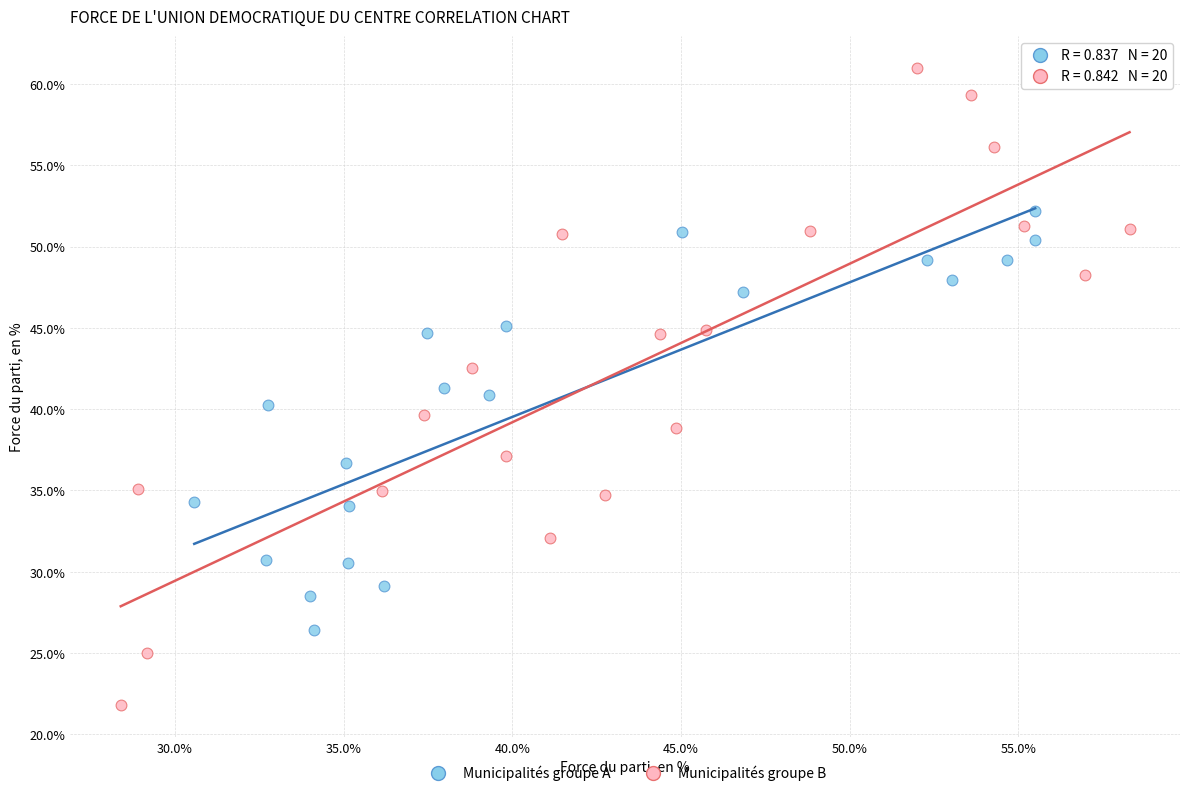

Which series contains the highest Y value?

Municipalités groupe B